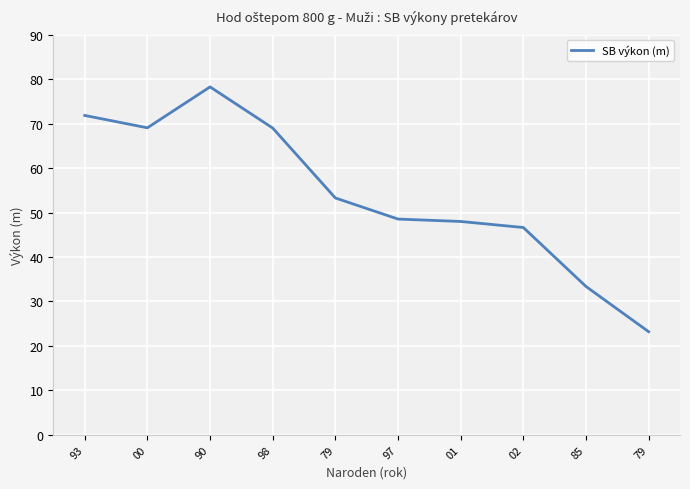

How many lines are shown in the chart?

1